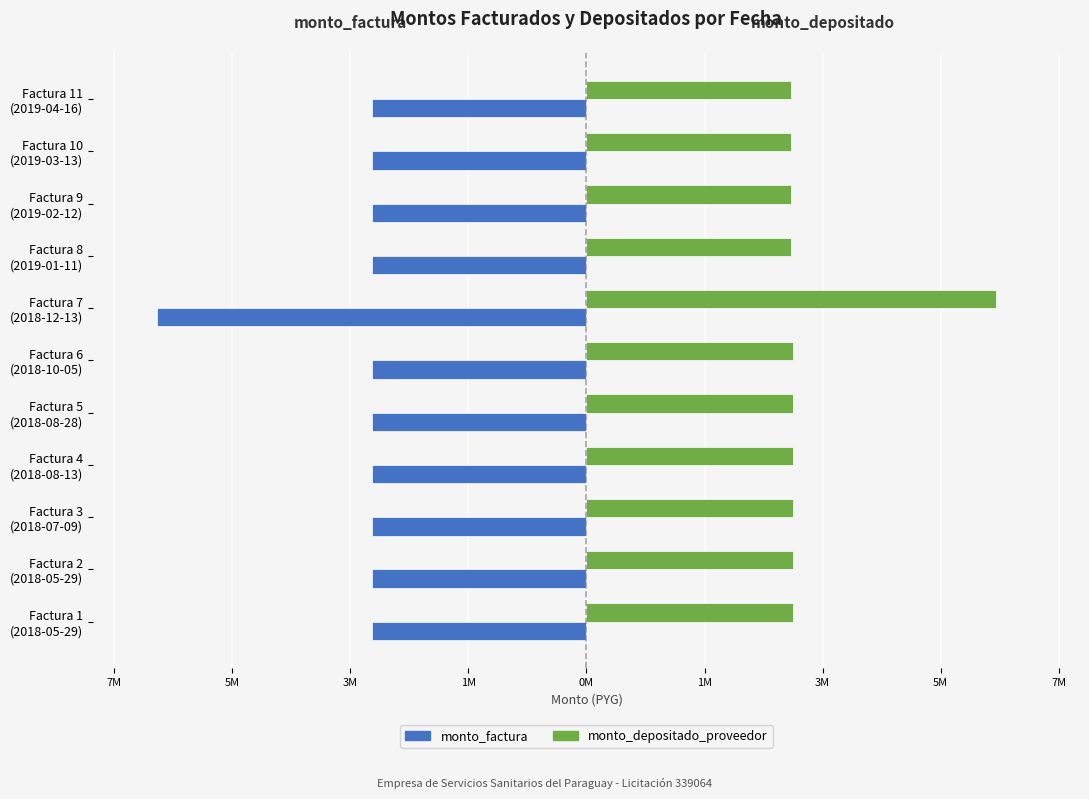

What is the greatest value displayed?

6674133